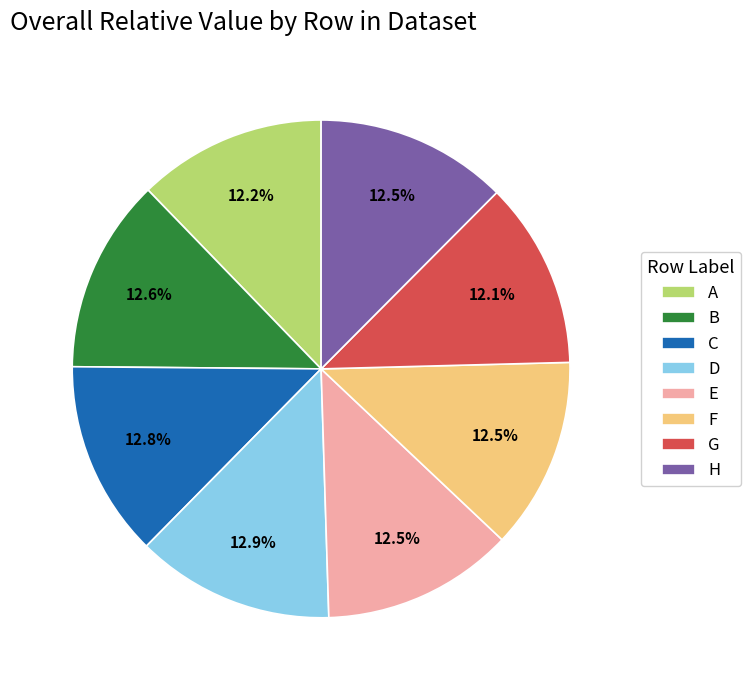

To the nearest percent, what is the difference between the largest and smallest slice percentages?

1%